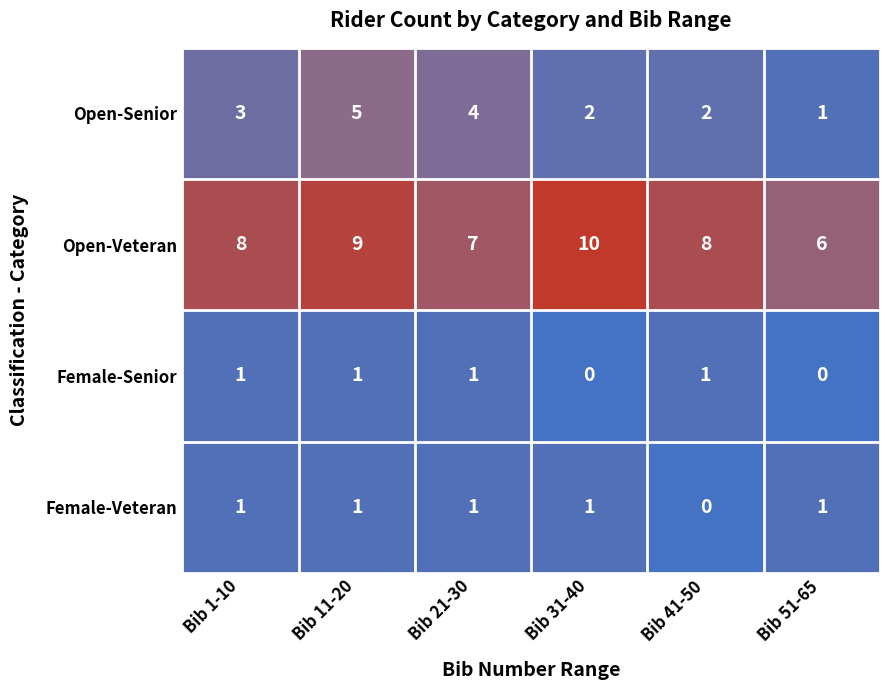

What value does the Open-Veteran series have at Bib 11-20?

9